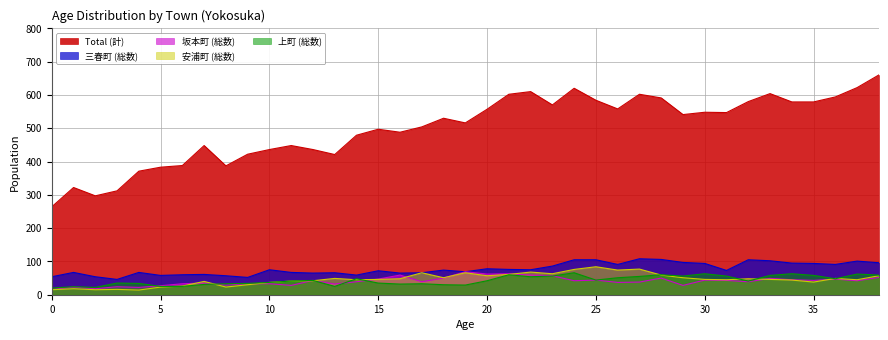

The Total (計) series shows 558 at 26. True or false?

True